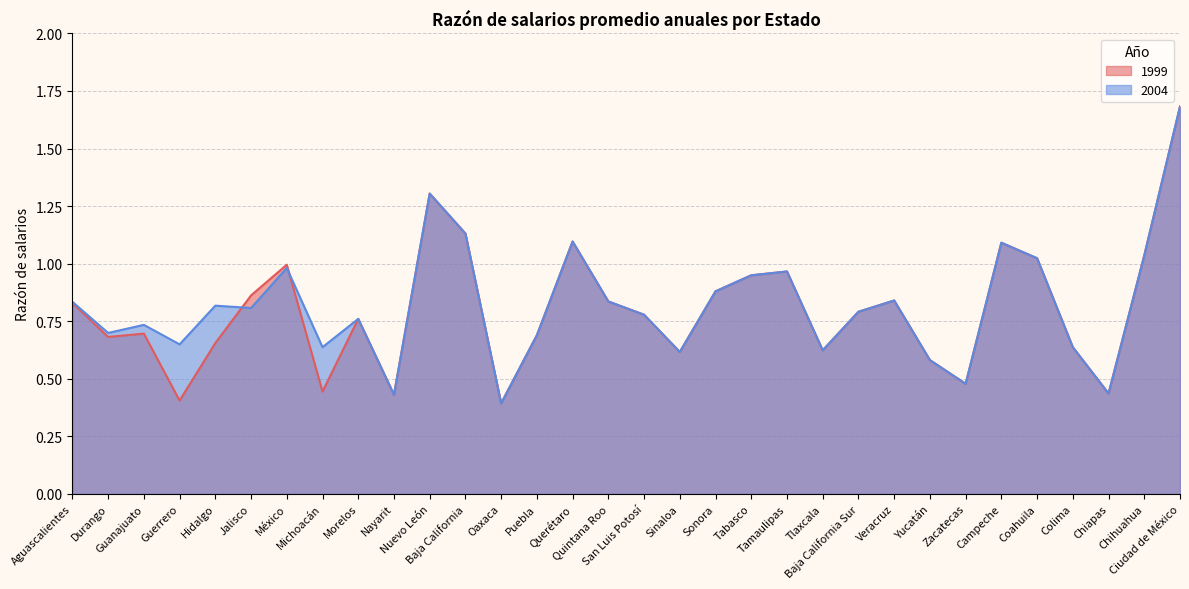

List the series in order of their overall mean, lowest first.

1999, 2004